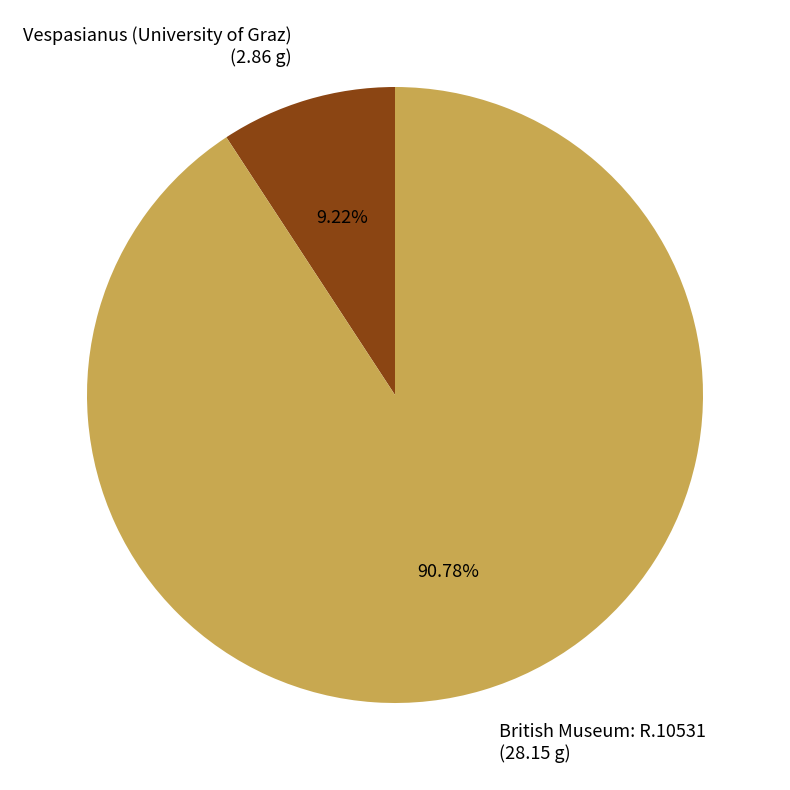

Is Vespasianus (University of Graz) the majority of the pie?

No